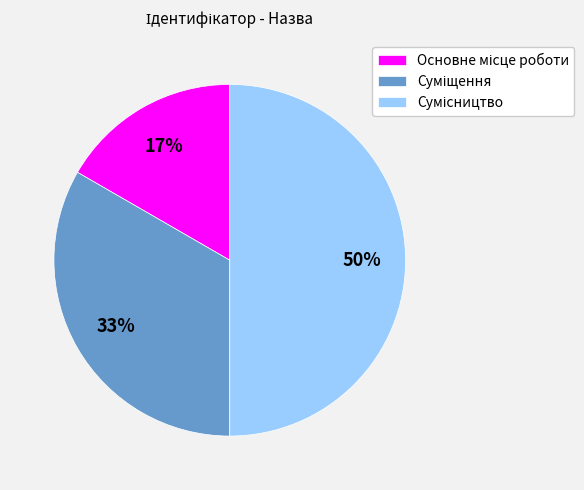

To the nearest percent, what is the difference between the largest and smallest slice percentages?

33%